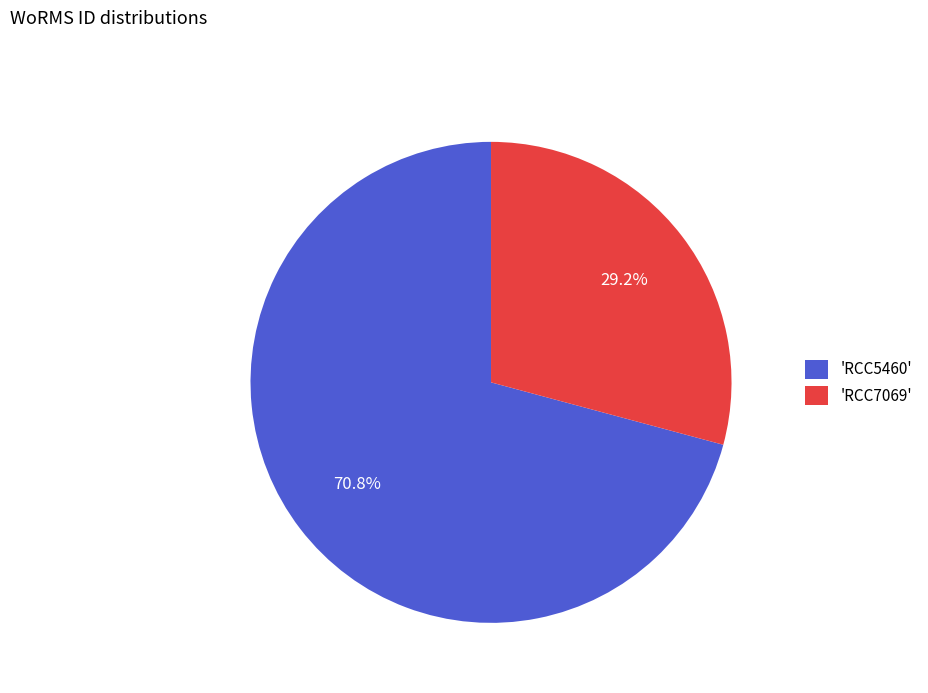

Rank the categories by value from lowest to highest.

'RCC7069', 'RCC5460'